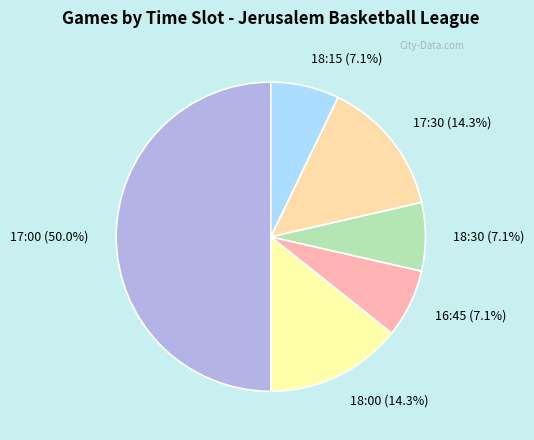

Does 18:15 represent more than half of the total?

No